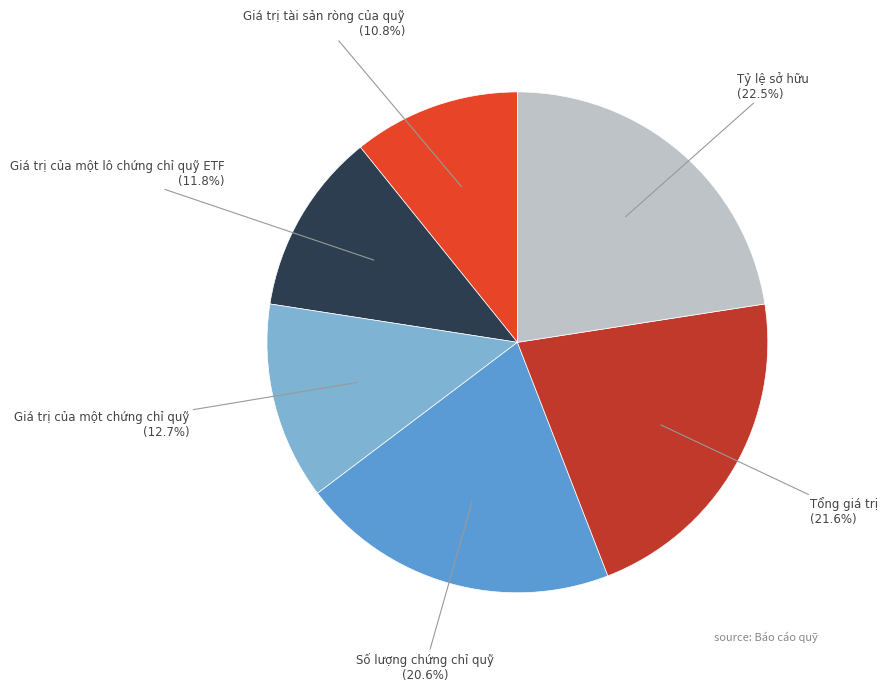

To the nearest percent, what portion does Giá trị của một chứng chỉ quỹ represent?

13%